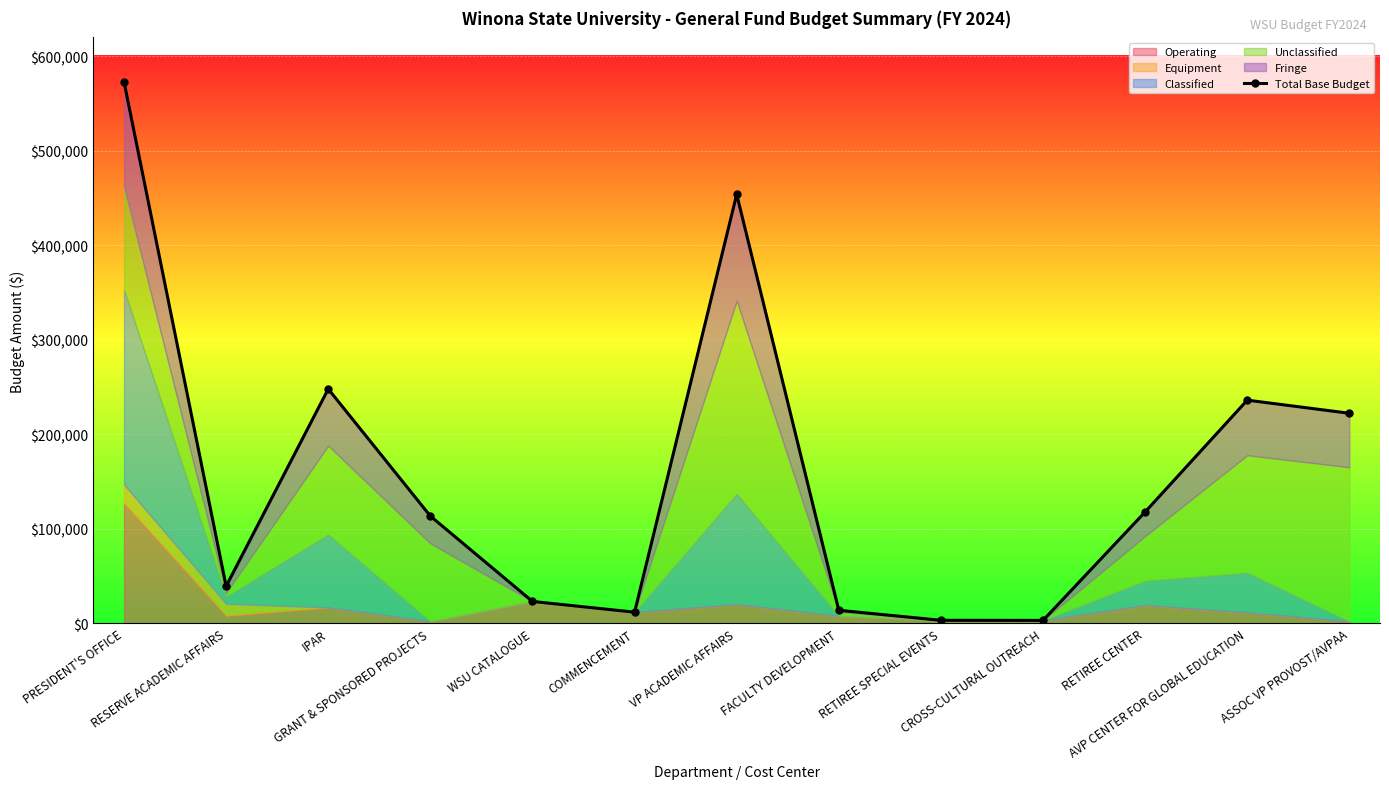

What is the value of the Total Base Budget point at the 12th from the left?

236211.7